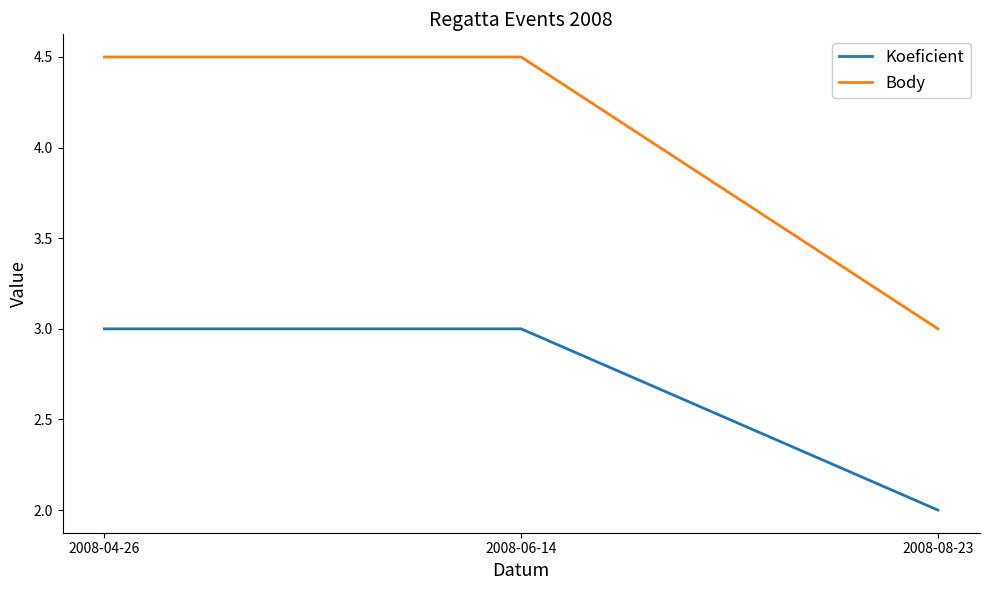

Does the chart display data point markers on the line(s)?

No